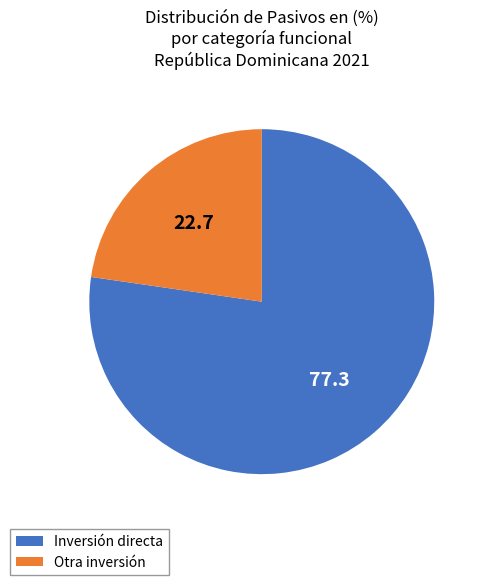

Which slice is the largest?

Inversión directa